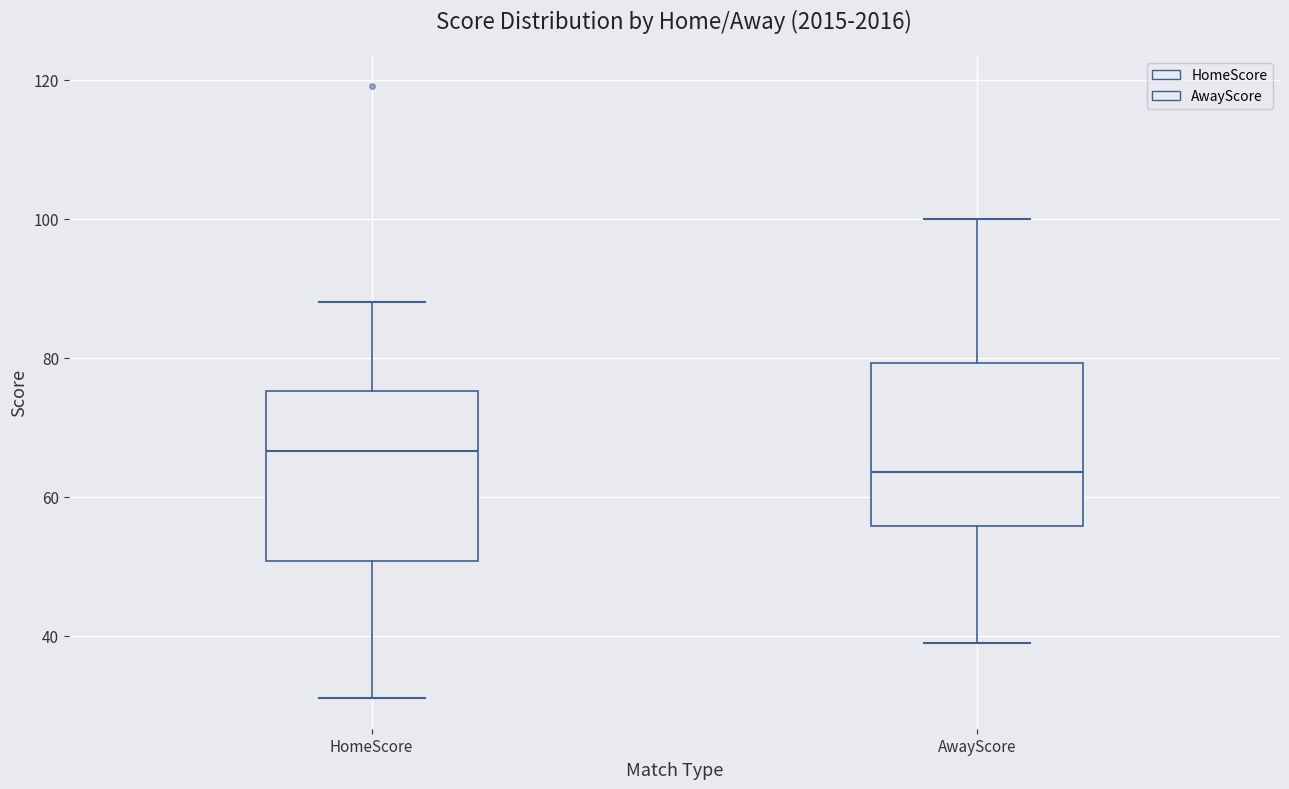

Where does the upper whisker of the box for HomeScore end on the y-axis? The values are not printed on the chart, so give them approximately, as read against the axis.

88